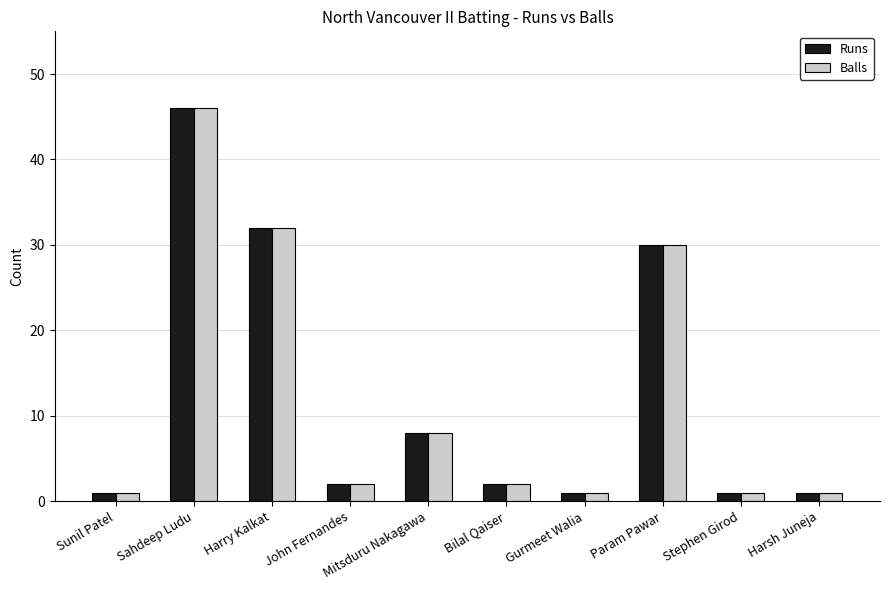

Reading left to right, what are all the values shown in this chart?

Runs: 1	46	32	2	8	2	1	30	1	1
Balls: 1	46	32	2	8	2	1	30	1	1